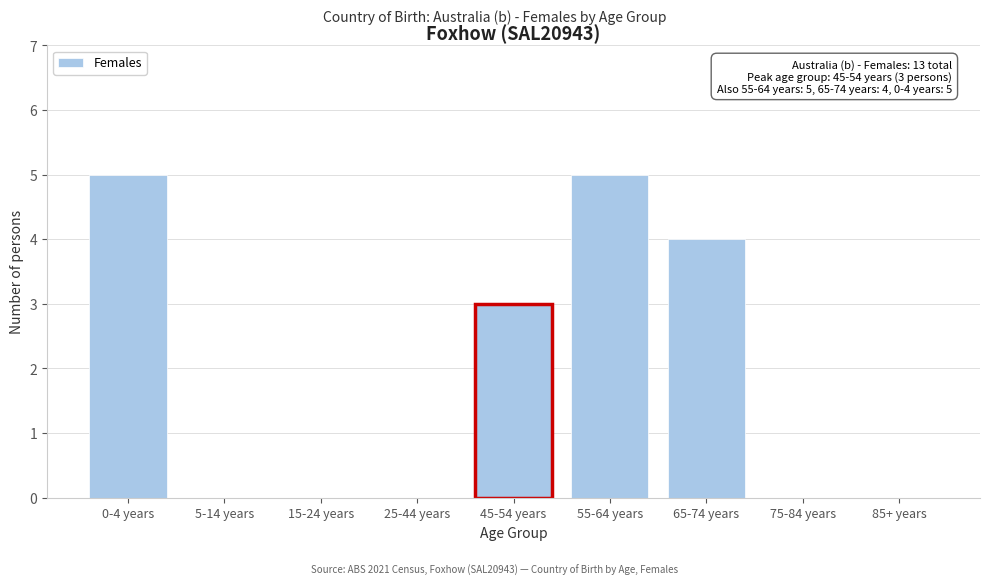

Reading left to right, transcribe all the data shown in this chart.

0-4 years=5	5-14 years=0	15-24 years=0	25-44 years=0	45-54 years=3	55-64 years=5	65-74 years=4	75-84 years=0	85+ years=0